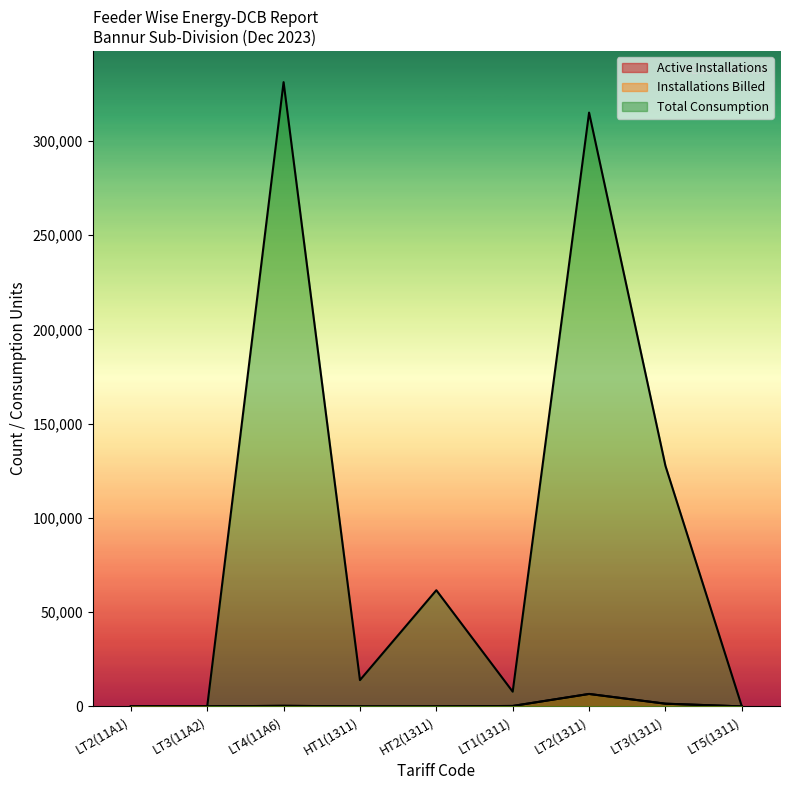

At HT1(1311), list the series in order from smallest to largest.

Active Installations, Installations Billed, Total Consumption